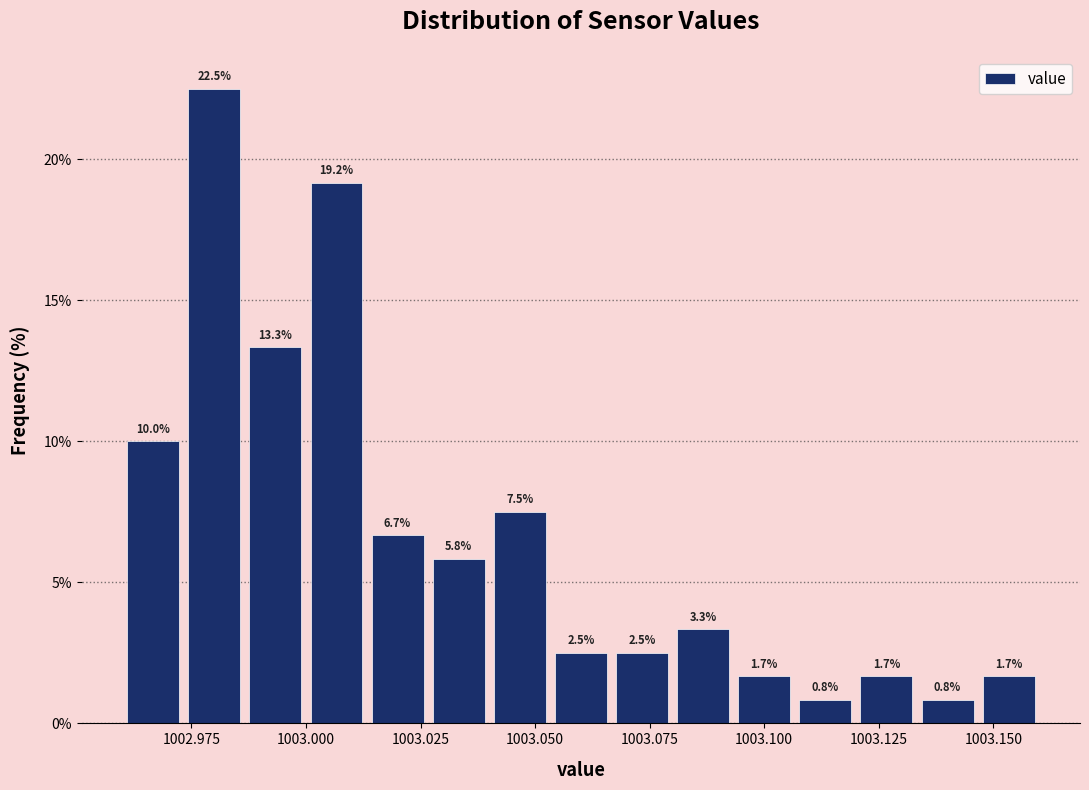

Read against the x-axis, roughly where is the centre of the tallest bar?

1002.980